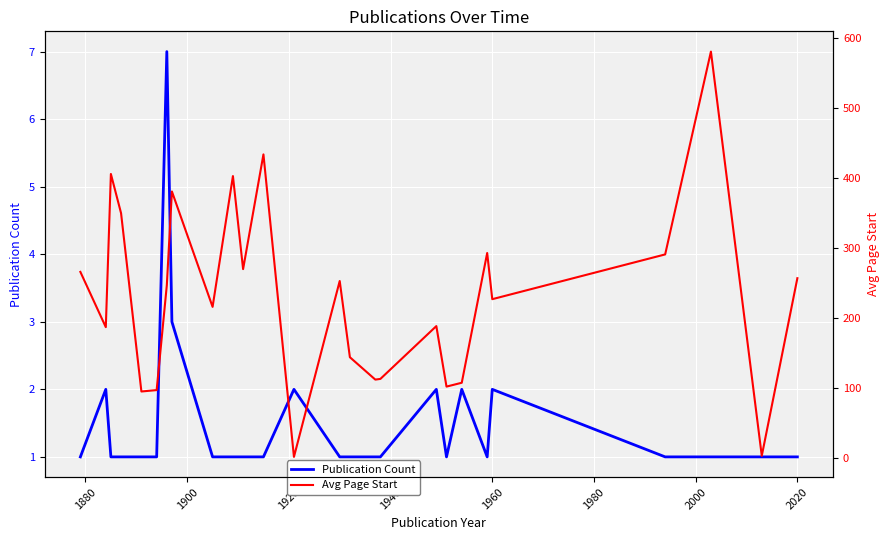

What is the maximum value for Publication Count?

7